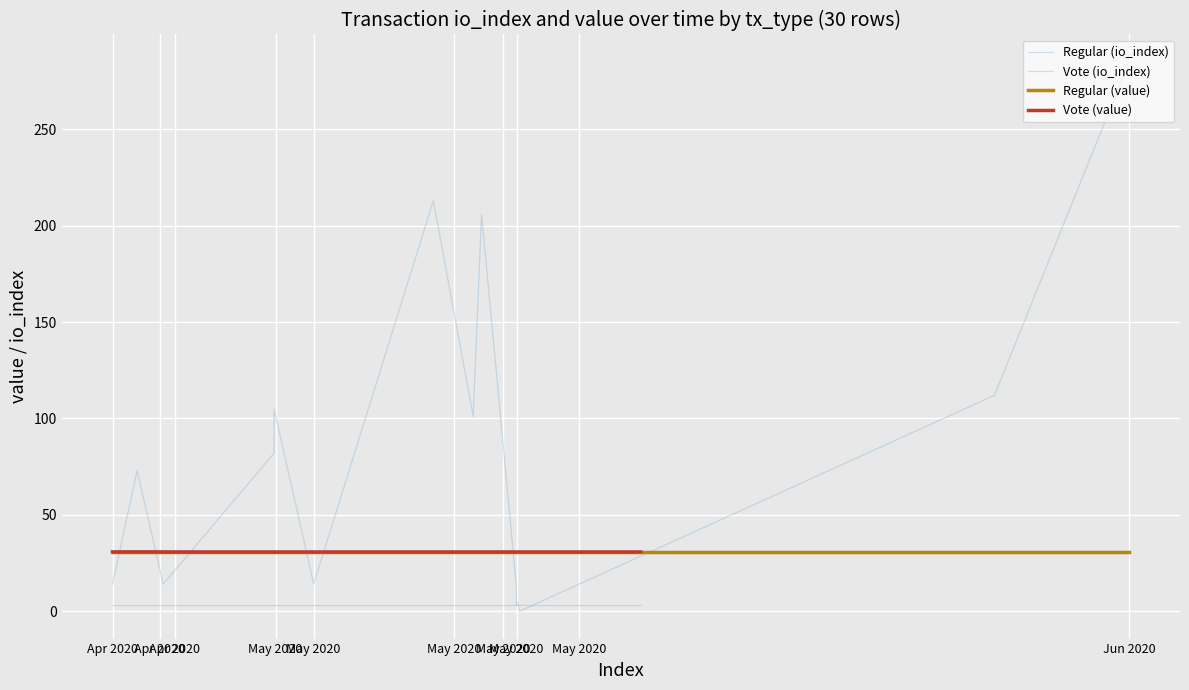

Rank the series by their maximum value, from lowest to highest.

Vote (io_index), Regular (value), Vote (value), Regular (io_index)